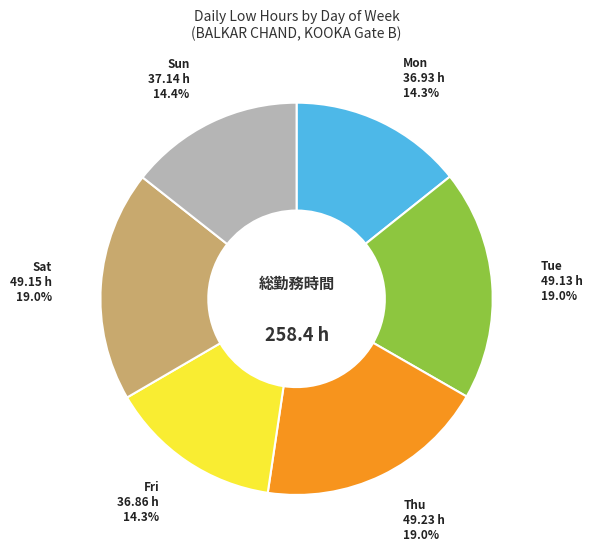

Is there any slice that represents more than half of the pie?

No